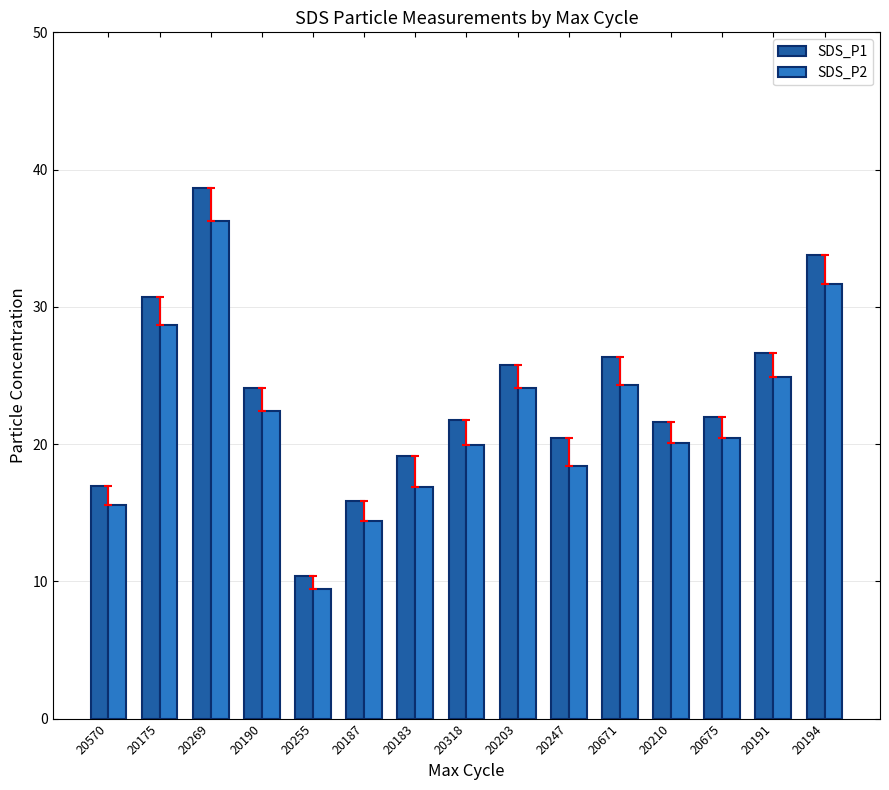

What is the maximum value for SDS_P2?

36.2